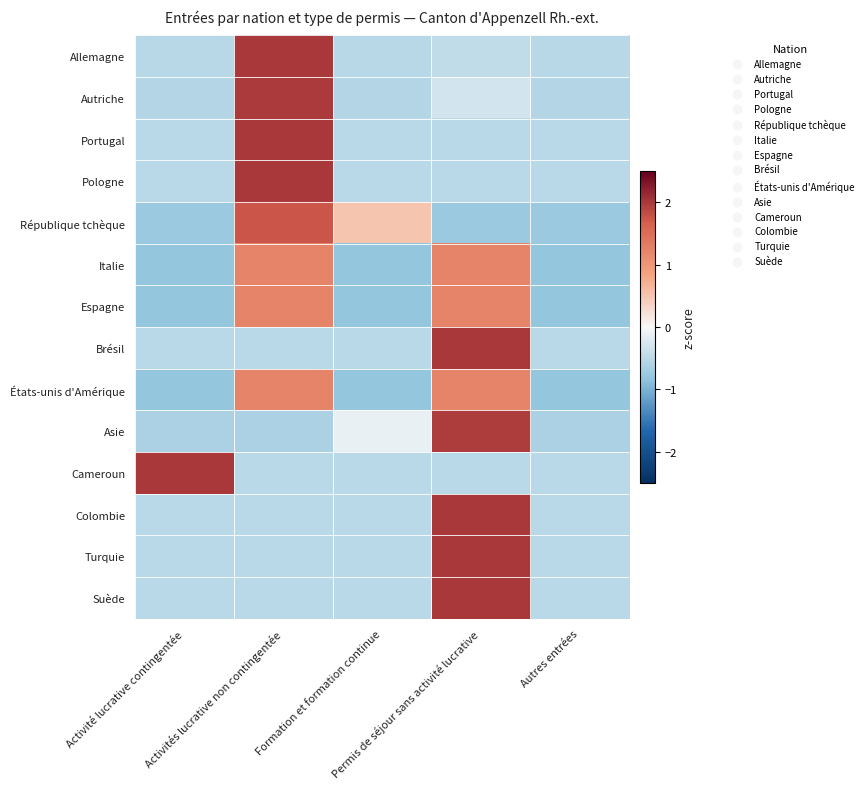

Reading left to right, extract all data points from this chart.

Allemagne: Activité lucrative contingentée=-0.5	Activités lucrative non contingentée=2.0	Formation et formation continue=-0.5	Permis de séjour sans activité lucrative=-0.4	Autres entrées=-0.5
Autriche: Activité lucrative contingentée=-0.6	Activités lucrative non contingentée=2.0	Formation et formation continue=-0.6	Permis de séjour sans activité lucrative=-0.3	Autres entrées=-0.6
Portugal: Activité lucrative contingentée=-0.5	Activités lucrative non contingentée=2.0	Formation et formation continue=-0.5	Permis de séjour sans activité lucrative=-0.5	Autres entrées=-0.5
Pologne: Activité lucrative contingentée=-0.5	Activités lucrative non contingentée=2.0	Formation et formation continue=-0.5	Permis de séjour sans activité lucrative=-0.5	Autres entrées=-0.5
République tchèque: Activité lucrative contingentée=-0.8	Activités lucrative non contingentée=1.8	Formation et formation continue=0.5	Permis de séjour sans activité lucrative=-0.8	Autres entrées=-0.8
Italie: Activité lucrative contingentée=-0.8	Activités lucrative non contingentée=1.2	Formation et formation continue=-0.8	Permis de séjour sans activité lucrative=1.2	Autres entrées=-0.8
Espagne: Activité lucrative contingentée=-0.8	Activités lucrative non contingentée=1.2	Formation et formation continue=-0.8	Permis de séjour sans activité lucrative=1.2	Autres entrées=-0.8
Brésil: Activité lucrative contingentée=-0.5	Activités lucrative non contingentée=-0.5	Formation et formation continue=-0.5	Permis de séjour sans activité lucrative=2.0	Autres entrées=-0.5
États-unis d'Amérique: Activité lucrative contingentée=-0.8	Activités lucrative non contingentée=1.2	Formation et formation continue=-0.8	Permis de séjour sans activité lucrative=1.2	Autres entrées=-0.8
Asie: Activité lucrative contingentée=-0.6	Activités lucrative non contingentée=-0.6	Formation et formation continue=-0.1	Permis de séjour sans activité lucrative=2.0	Autres entrées=-0.6
Cameroun: Activité lucrative contingentée=2.0	Activités lucrative non contingentée=-0.5	Formation et formation continue=-0.5	Permis de séjour sans activité lucrative=-0.5	Autres entrées=-0.5
Colombie: Activité lucrative contingentée=-0.5	Activités lucrative non contingentée=-0.5	Formation et formation continue=-0.5	Permis de séjour sans activité lucrative=2.0	Autres entrées=-0.5
Turquie: Activité lucrative contingentée=-0.5	Activités lucrative non contingentée=-0.5	Formation et formation continue=-0.5	Permis de séjour sans activité lucrative=2.0	Autres entrées=-0.5
Suède: Activité lucrative contingentée=-0.5	Activités lucrative non contingentée=-0.5	Formation et formation continue=-0.5	Permis de séjour sans activité lucrative=2.0	Autres entrées=-0.5